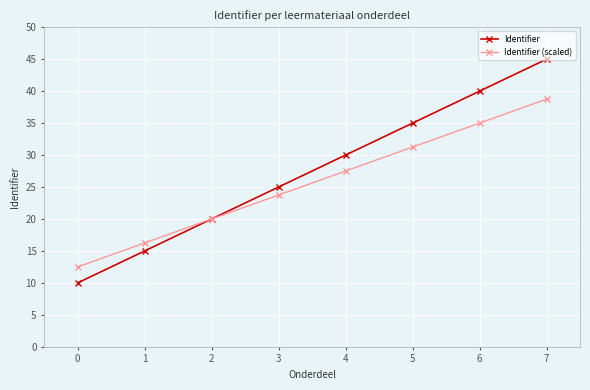

Is the value of Identifier (scaled) at 0 greater than the value of Identifier at 0?

Yes